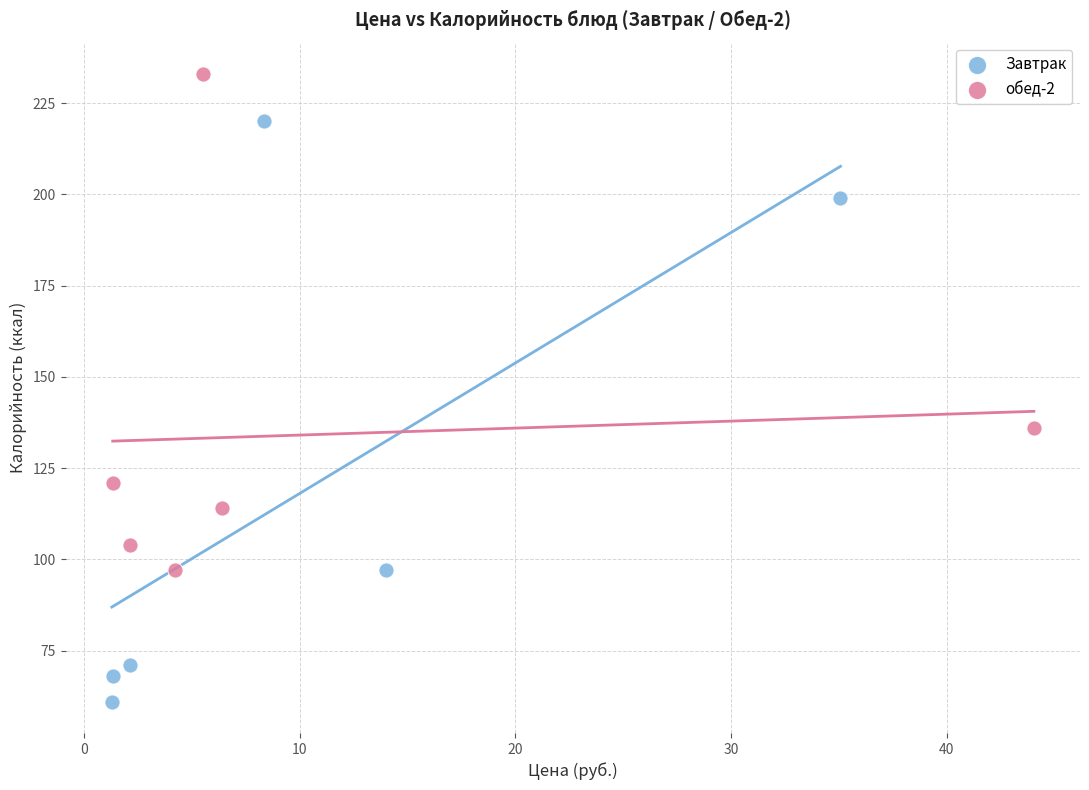

Which series reaches the maximum Y coordinate?

обед-2